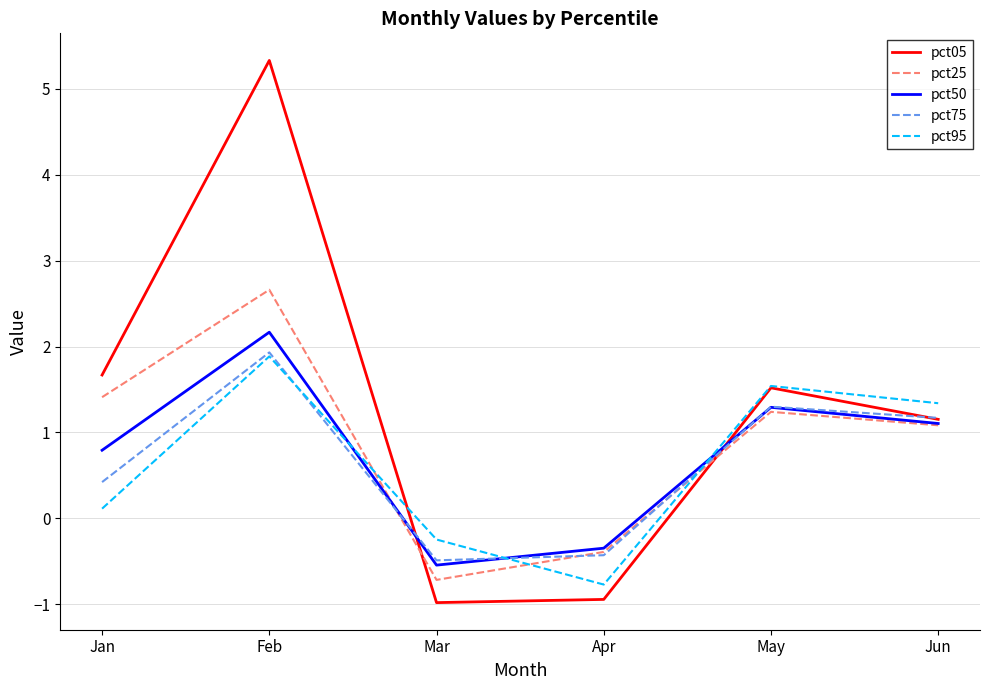

Reading right to left, transcribe all the data shown in this chart.

pct05: 1.2	1.5	-0.9	-1.0	5.3	1.7
pct25: 1.1	1.2	-0.4	-0.7	2.7	1.4
pct50: 1.1	1.3	-0.3	-0.5	2.2	0.8
pct75: 1.2	1.3	-0.4	-0.5	1.9	0.4
pct95: 1.3	1.5	-0.8	-0.2	1.9	0.1